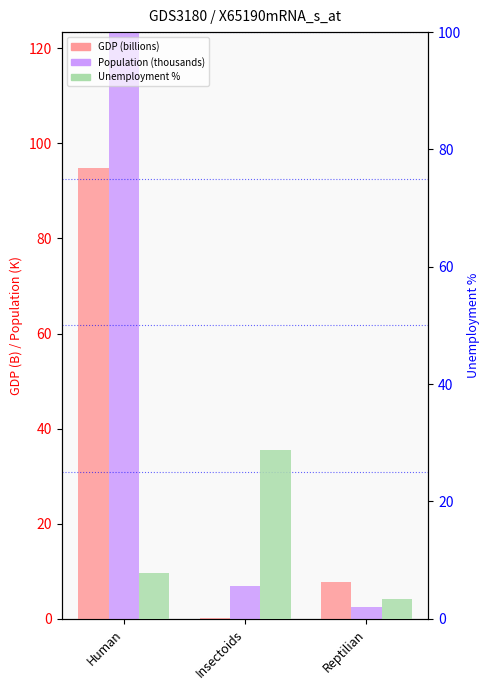

List the series in order of their peak value, highest first.

Population (thousands), GDP (billions), Unemployment %